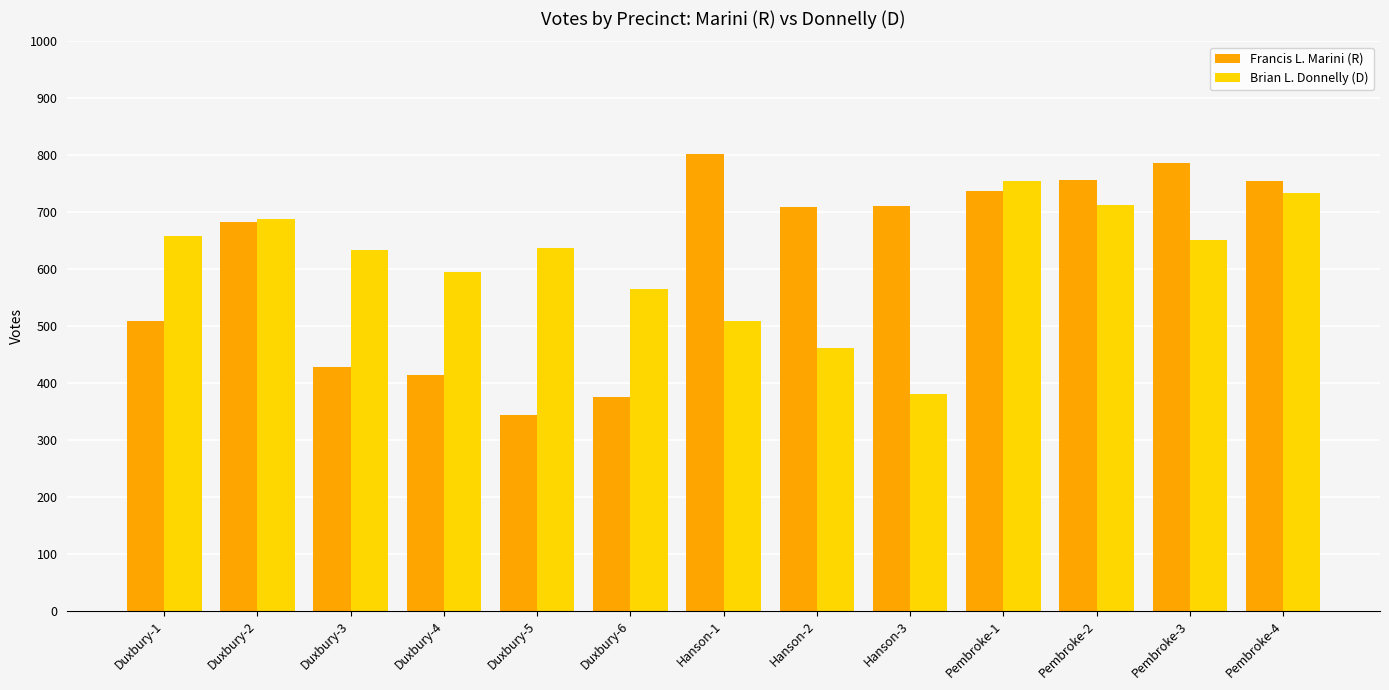

What is the spread (max minus min) of values at Pembroke-3?

136